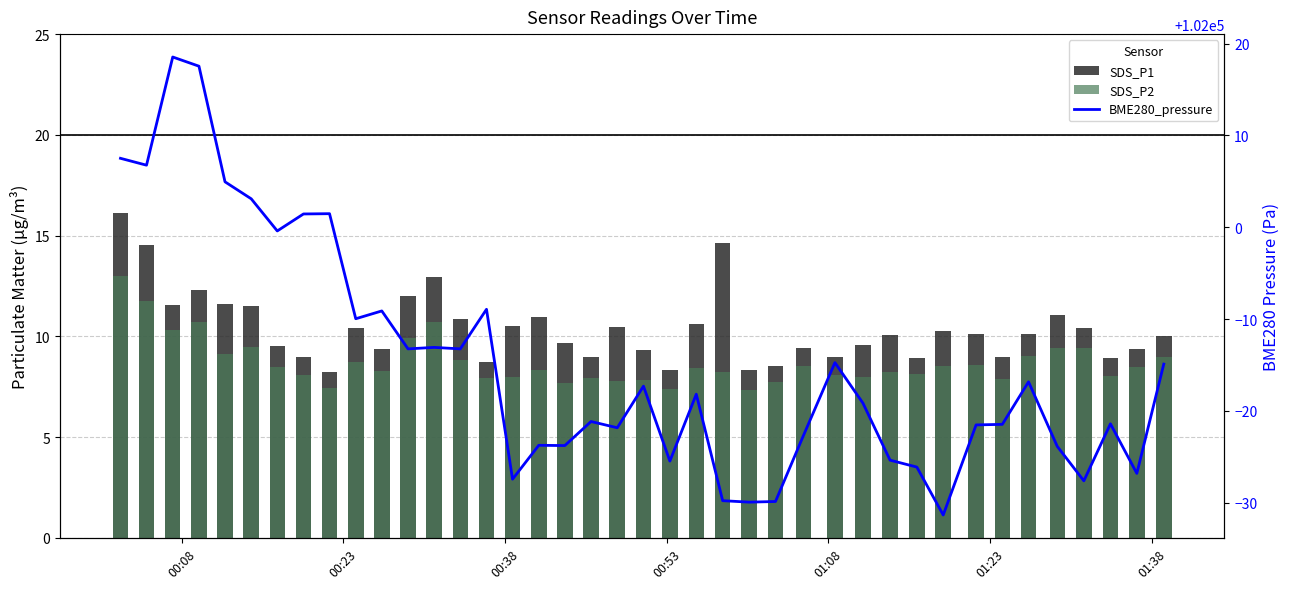

What is the average value of the SDS_P1 series?

10.4